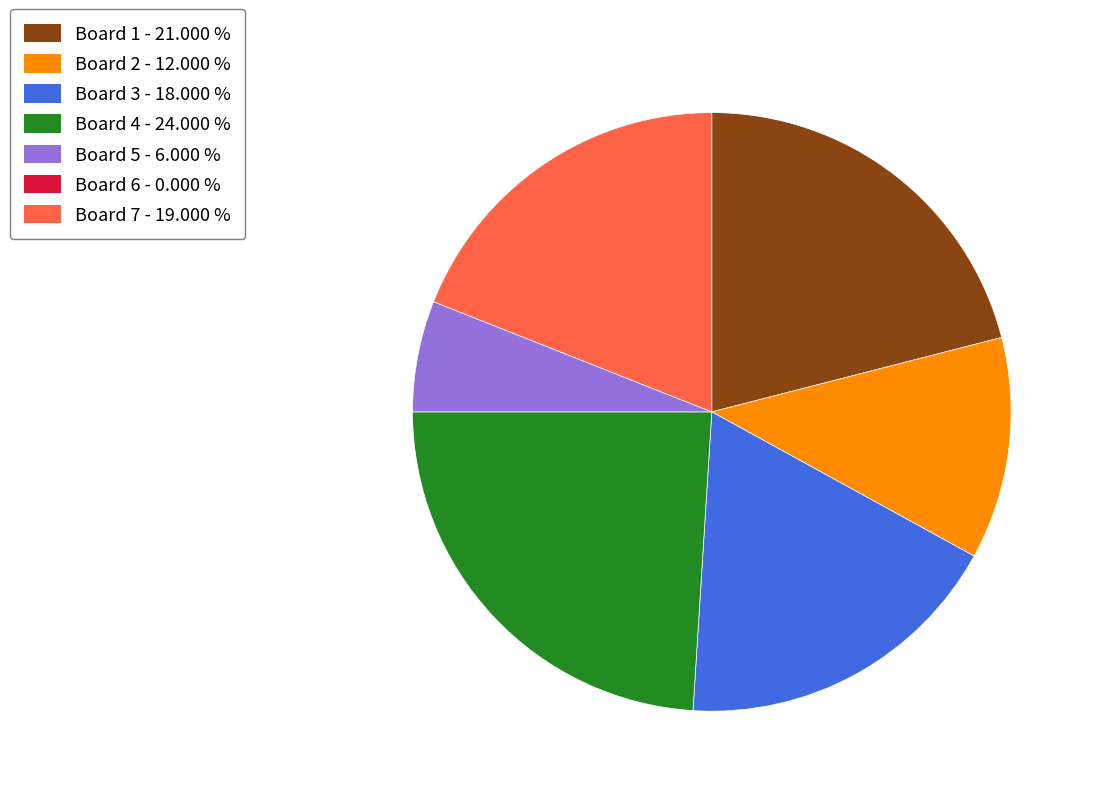

Is there any slice that represents more than half of the pie?

No